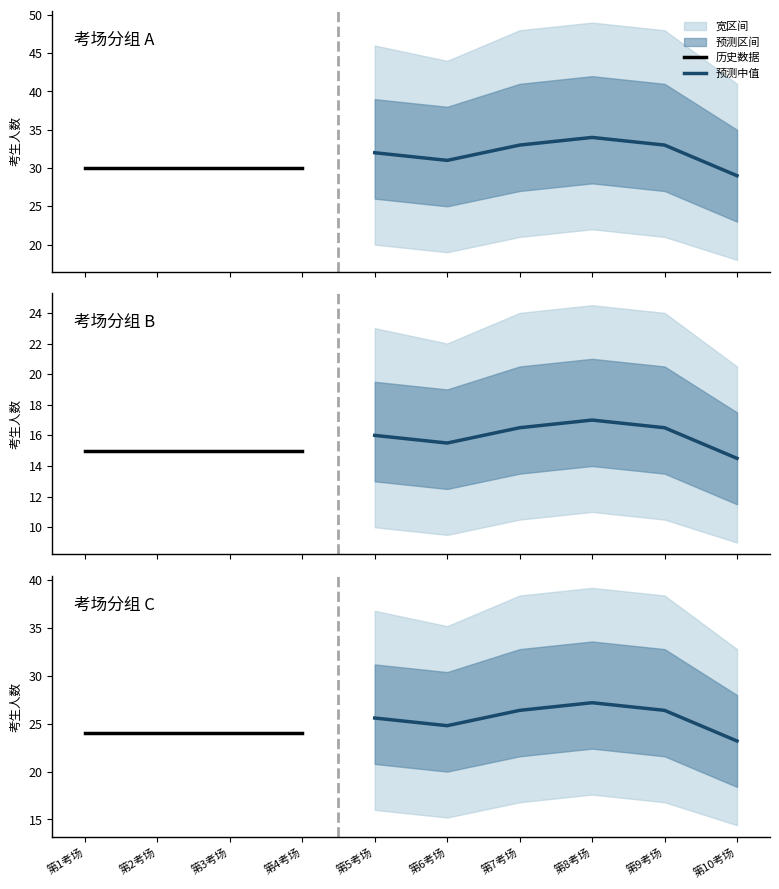

What is the average value of the 预测上界 series?

40